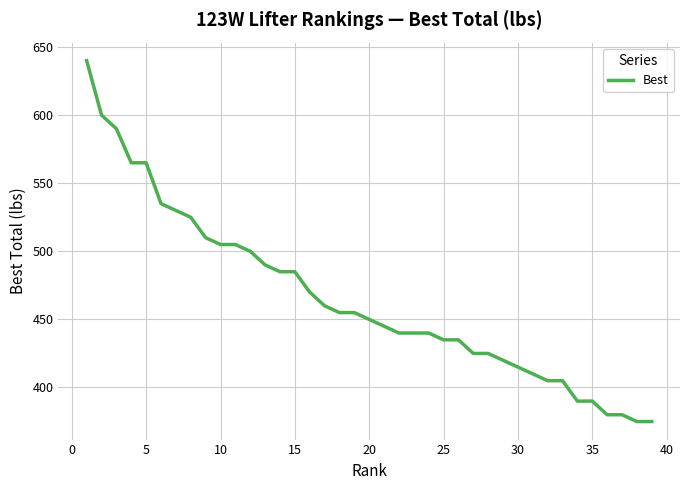

What is the greatest value displayed?

640